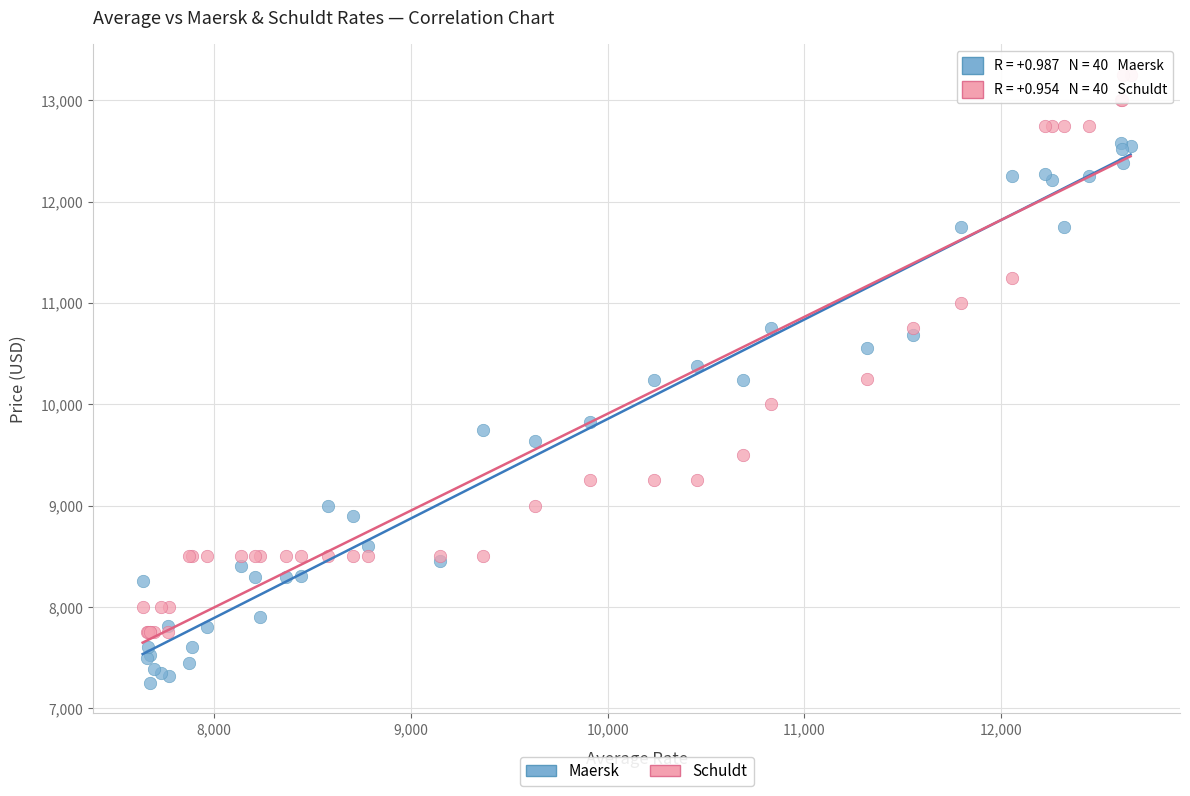

Which series reaches the minimum Y coordinate?

Maersk